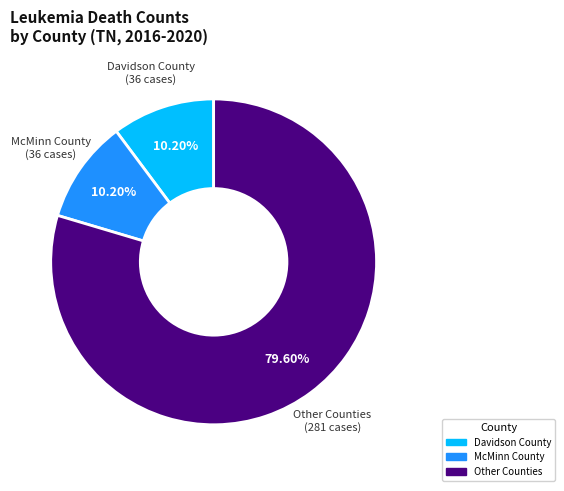

Does any single category account for the majority?

Yes